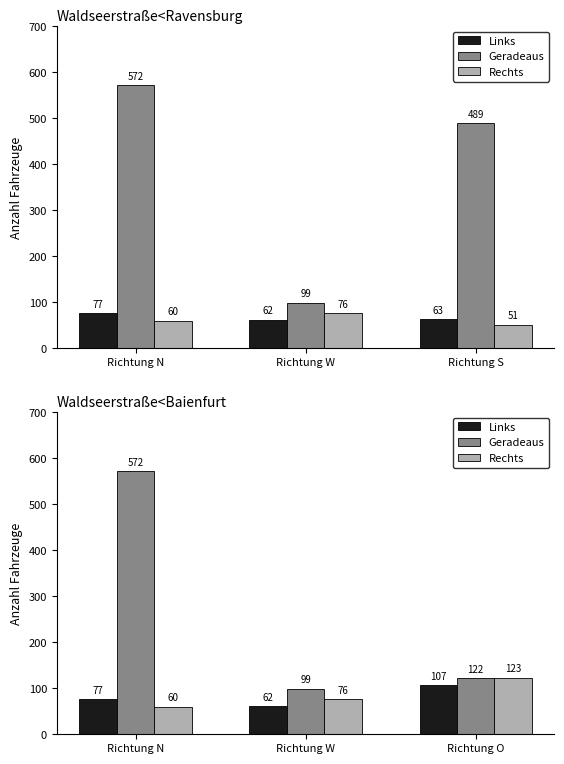

Does the chart contain any negative values?

No